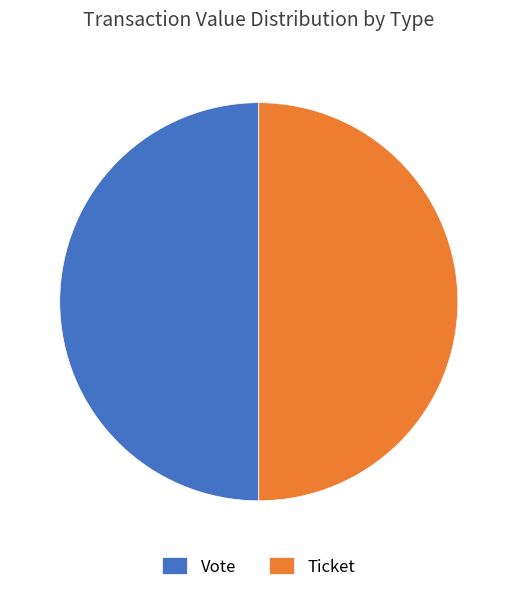

What is the ratio of the value at Ticket to the value at Vote?

1.0